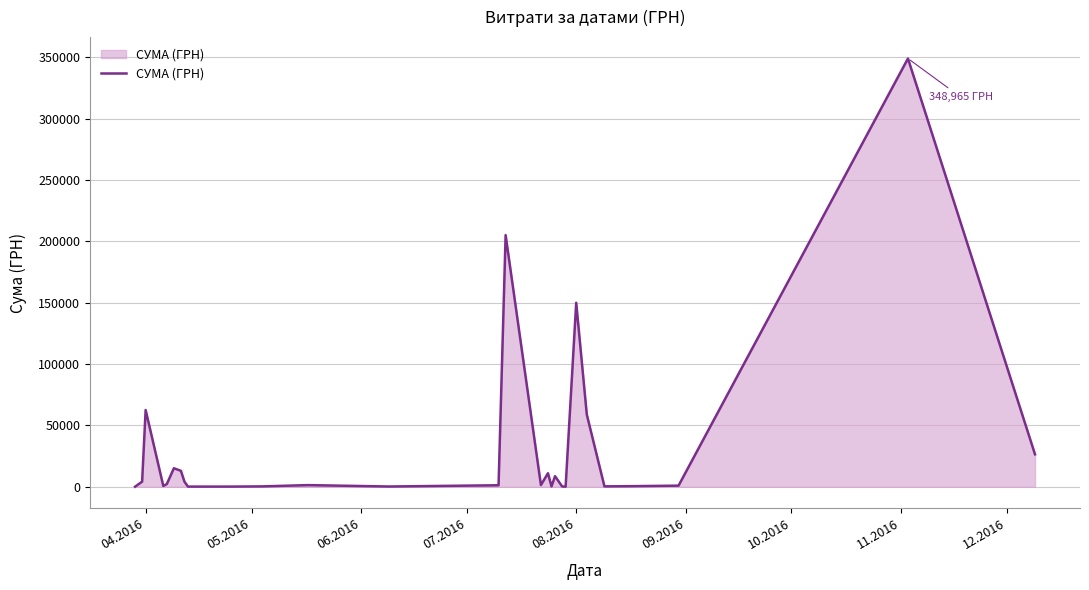

How many categories are shown in the chart?

28